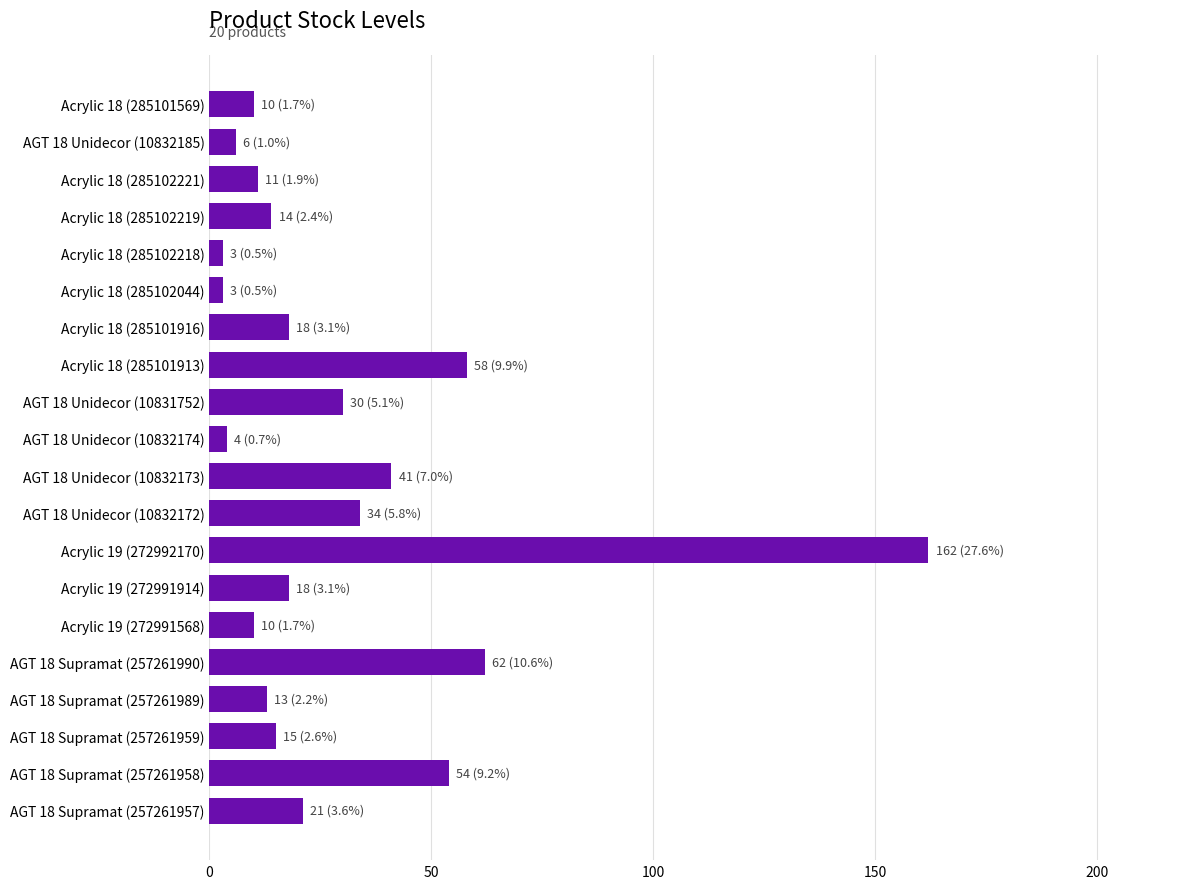

Approximately how many times larger is the value at Acrylic 18 (285101569) compared to Acrylic 18 (285102219)?

0.7